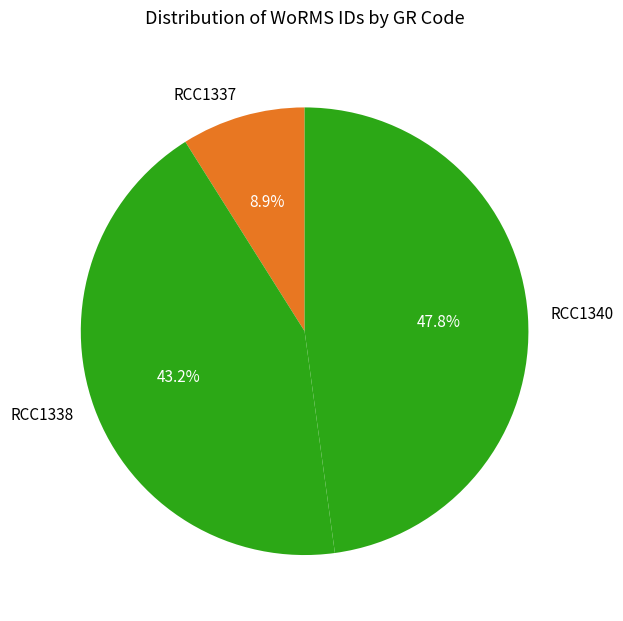

Is the sum of RCC1340 and RCC1338 greater than half?

Yes